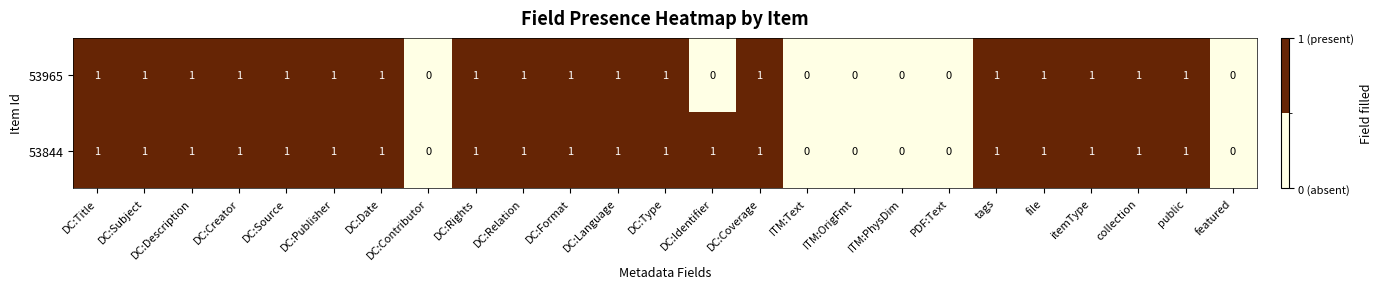

What is the sum of all 53965 values?

18